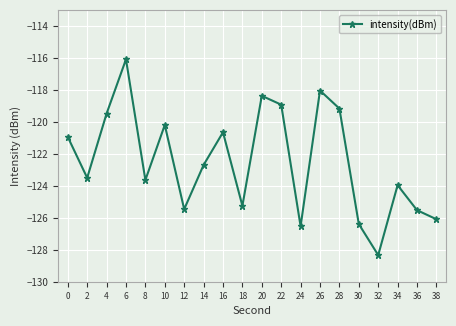

The chart shows a value of -125.5 at 12. True or false?

True